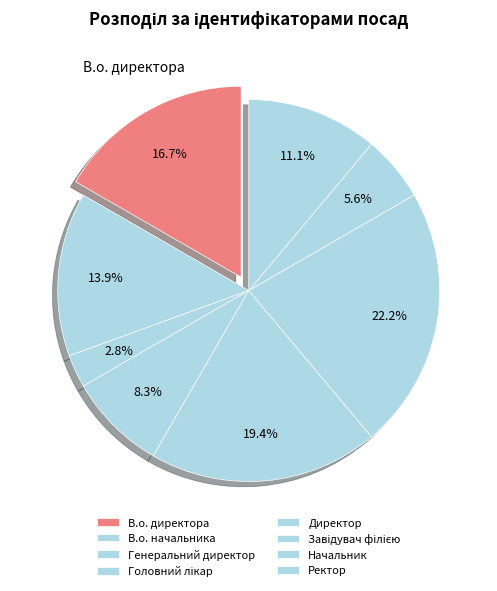

Approximately how many times larger is the value at Директор compared to Головний лікар?

2.3